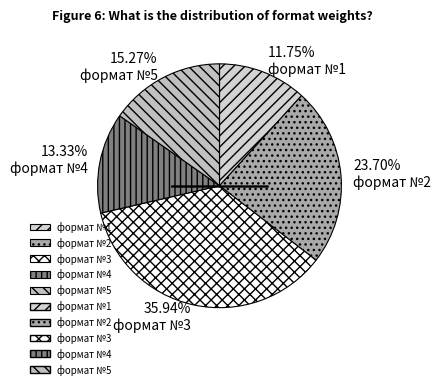

Is it true that формат №2 is 16% of the pie?

False